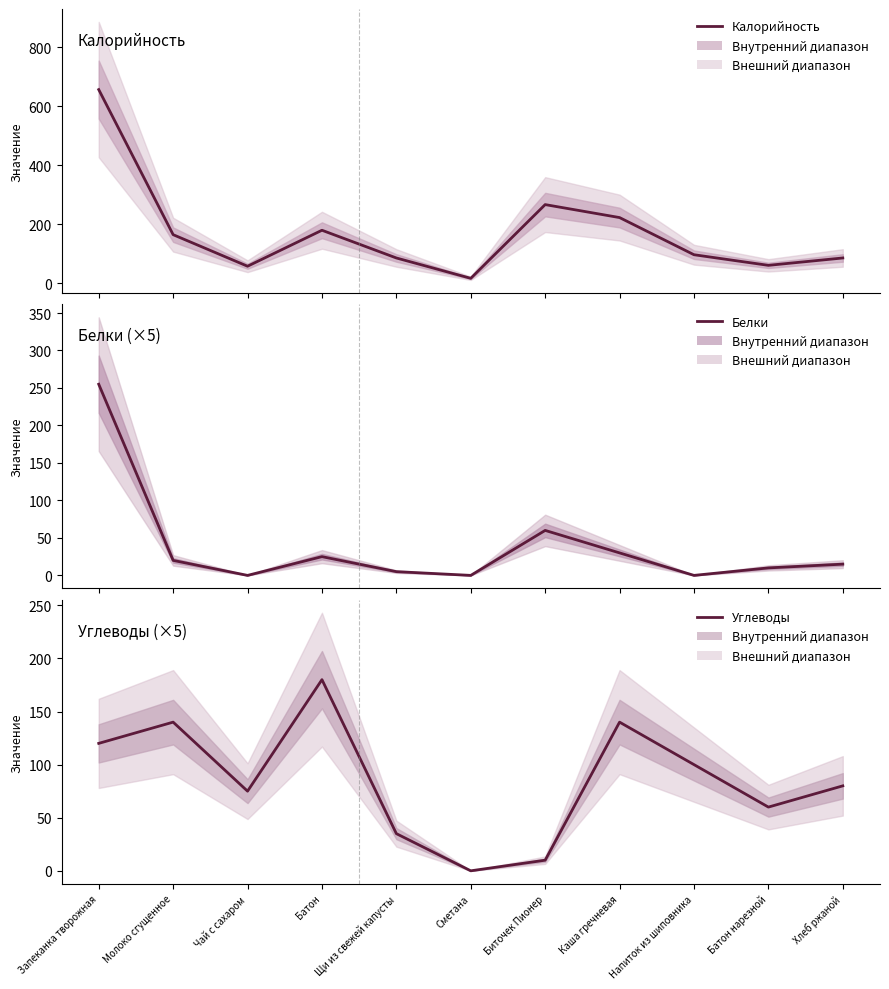

Reading right to left, extract all data points from this chart.

Калорийность: Хлеб ржаной=85	Батон нарезной=60	Напиток из шиповника=96	Каша гречневая=222	Биточек Пионер=266	Сметана=16	Щи из свежей капусты=85	Батон=179	Чай с сахаром=57	Молоко сгущенное=164	Запеканка творожная=656
Белки: Хлеб ржаной=15	Батон нарезной=10	Напиток из шиповника=0	Каша гречневая=30	Биточек Пионер=60	Сметана=0	Щи из свежей капусты=5	Батон=25	Чай с сахаром=0	Молоко сгущенное=20	Запеканка творожная=255
Углеводы: Хлеб ржаной=80	Батон нарезной=60	Напиток из шиповника=100	Каша гречневая=140	Биточек Пионер=10	Сметана=0	Щи из свежей капусты=35	Батон=180	Чай с сахаром=75	Молоко сгущенное=140	Запеканка творожная=120